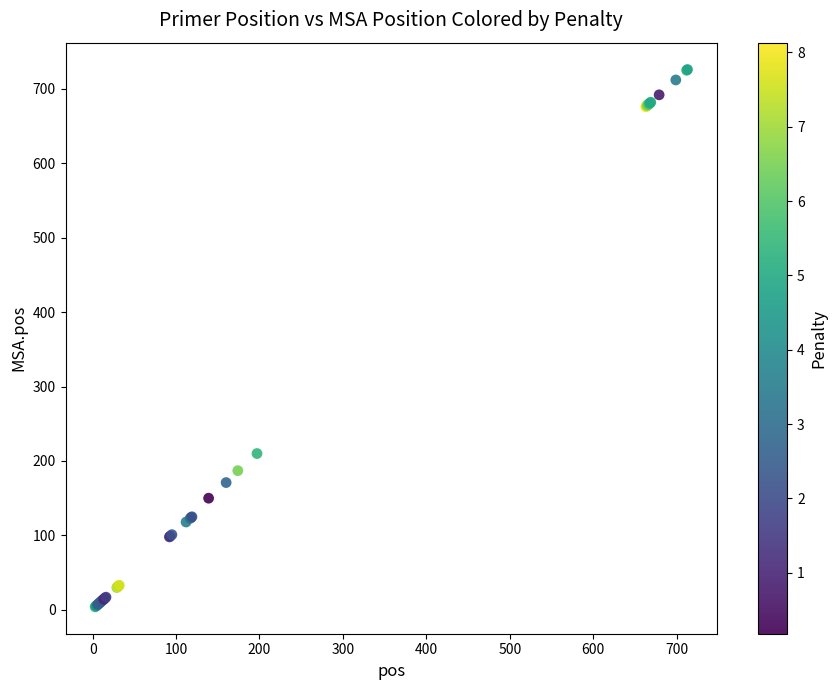

What Y value in the scatter plot is closest to 365?

210